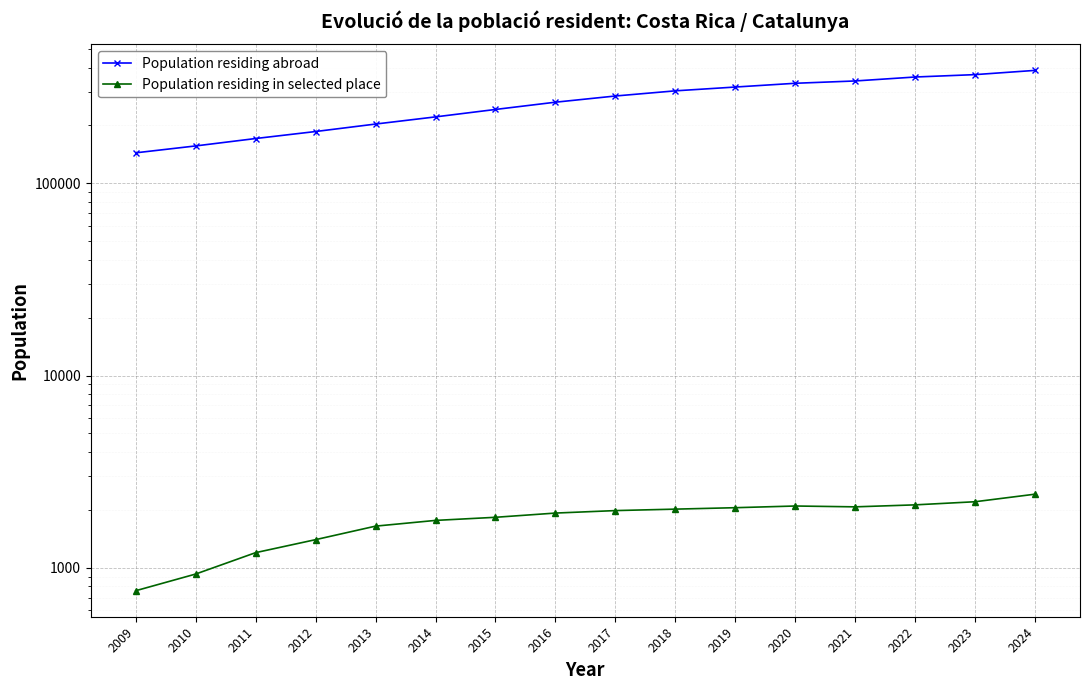

Which category has the highest value in the Population residing abroad series?

2024